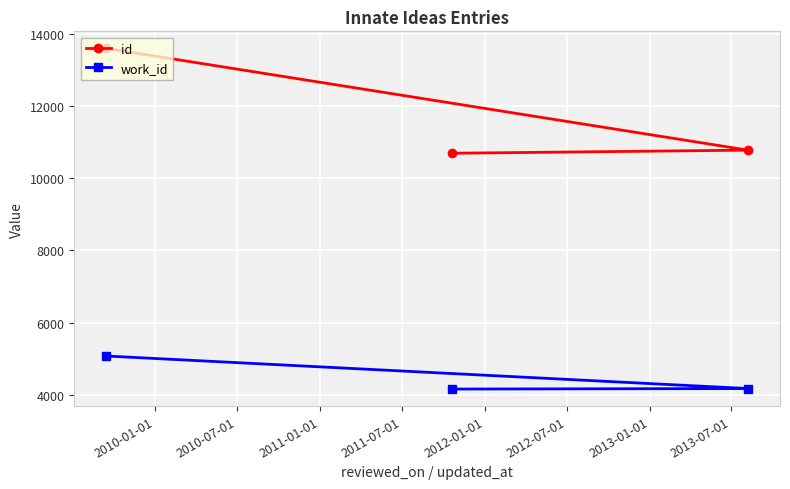

What is the sum of all work_id values?

13390